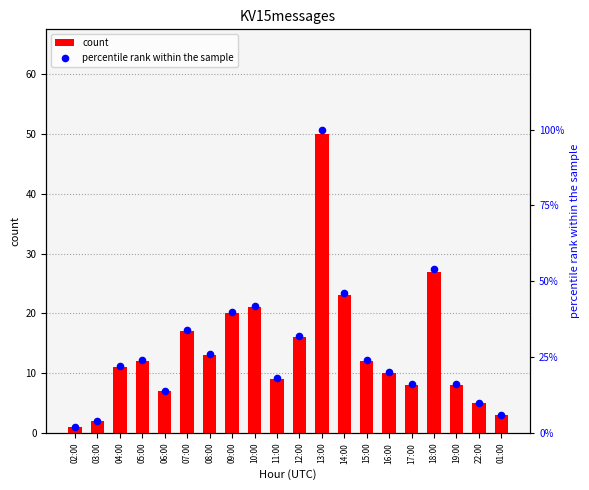

Is the value of percentile rank within the sample at 16:00 greater than the value of count at 11:00?

Yes